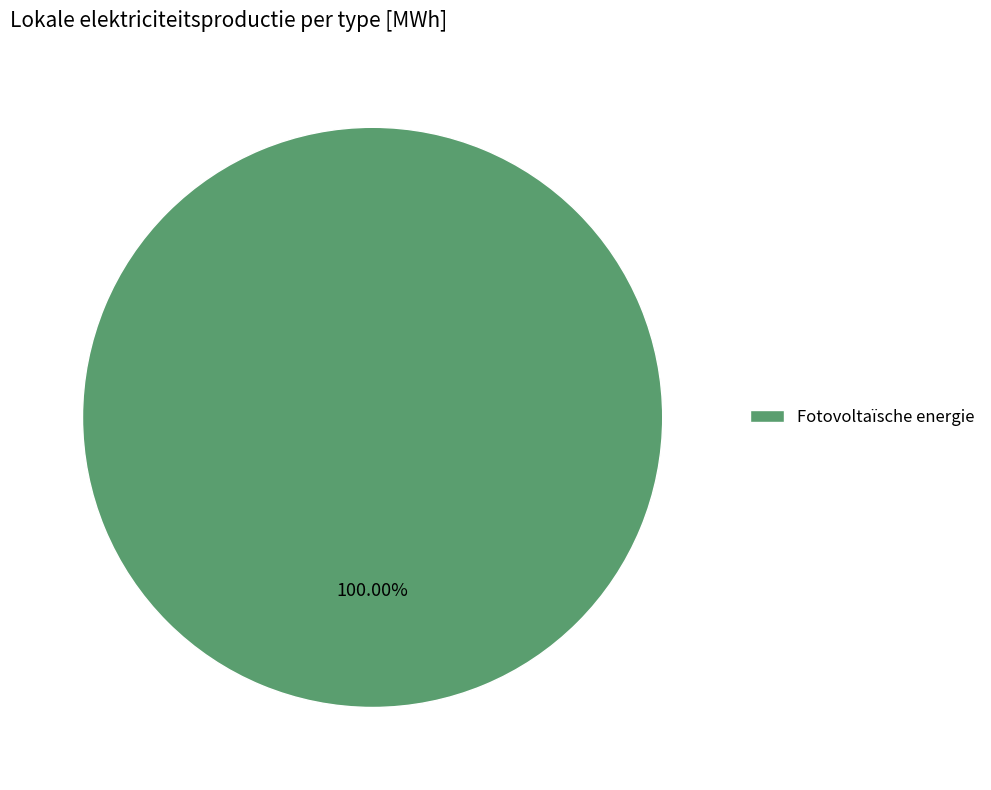

How many slices are in this pie chart?

1